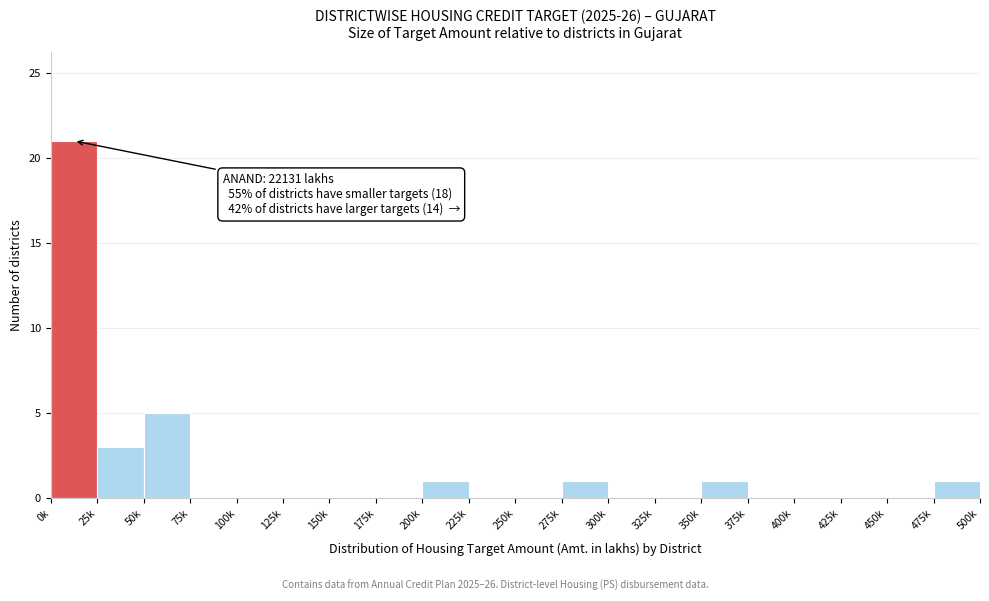

Reading left to right, transcribe all the data shown in this chart.

0k=21	25k=3	50k=5	75k=0	100k=0	125k=0	150k=0	175k=0	200k=1	225k=0	250k=0	275k=1	300k=0	325k=0	350k=1	375k=0	400k=0	425k=0	450k=0	475k=1